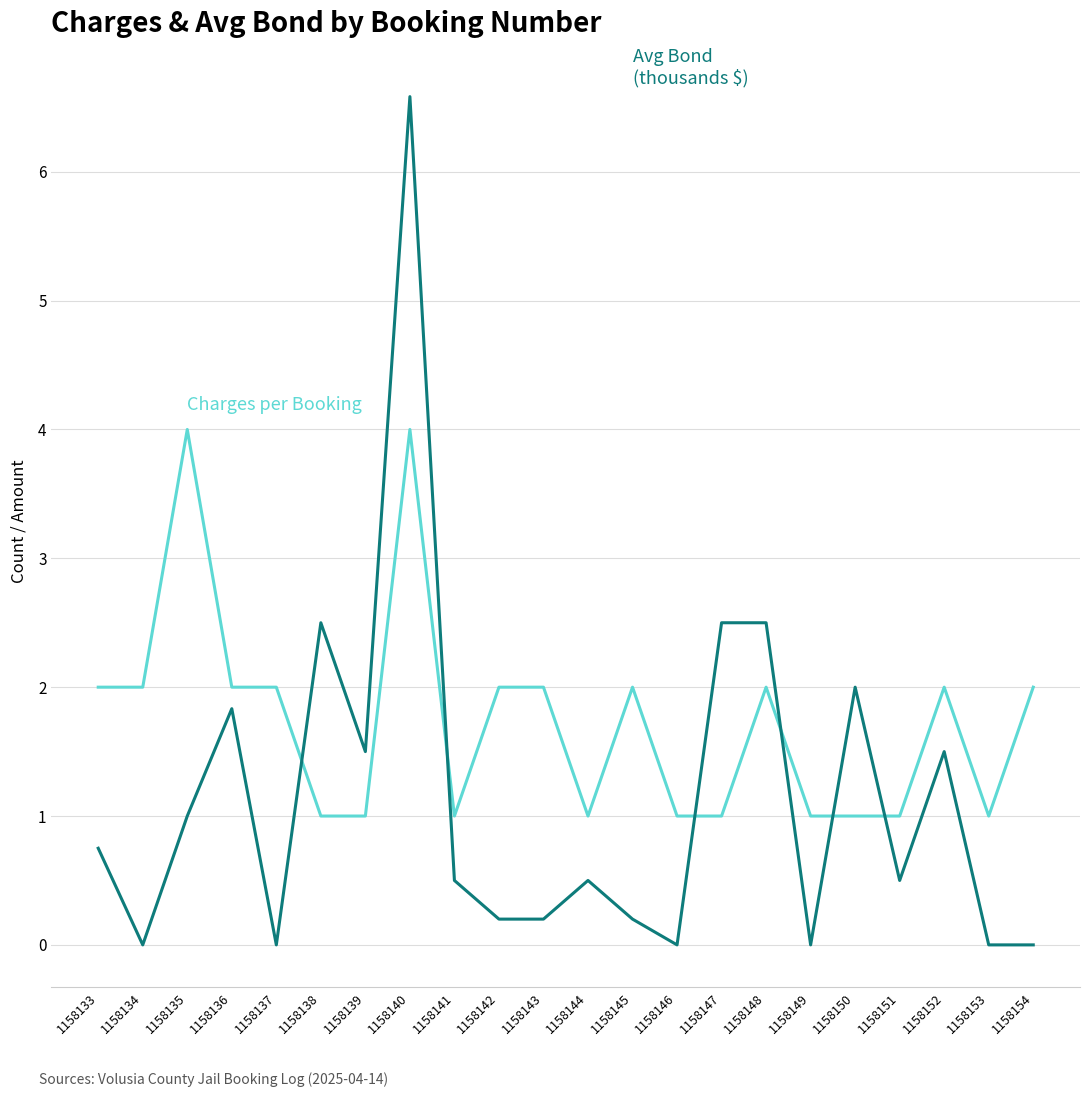

What is the total value across all series at 1158145?

2.2